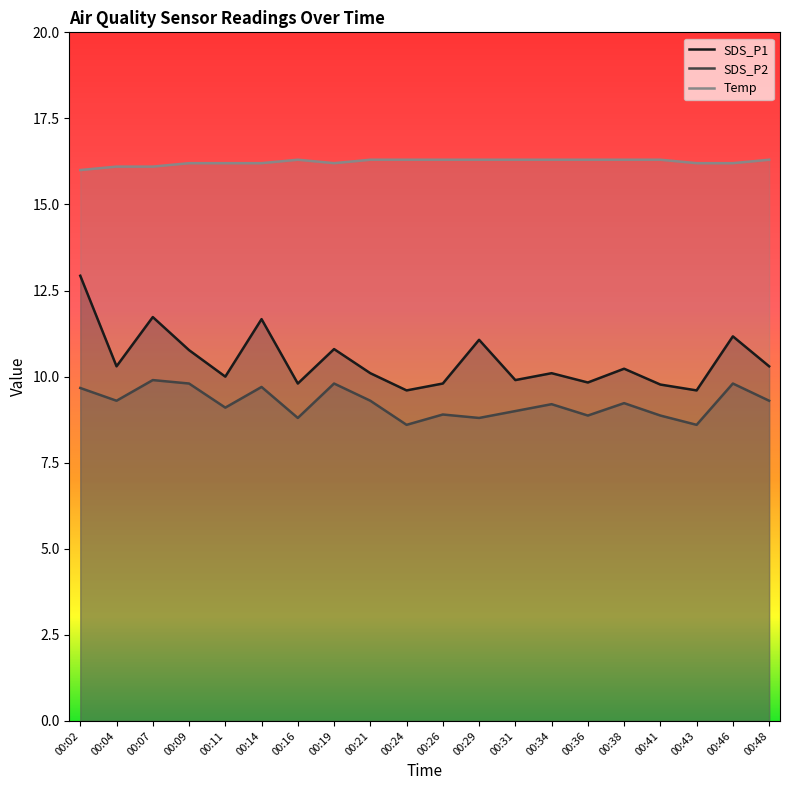

What is the value of the Temp point at the 12th from the left?

16.3